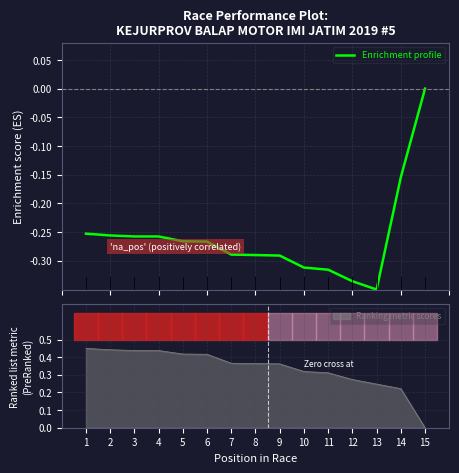

What is the value of the 7th point from the left?

-0.3